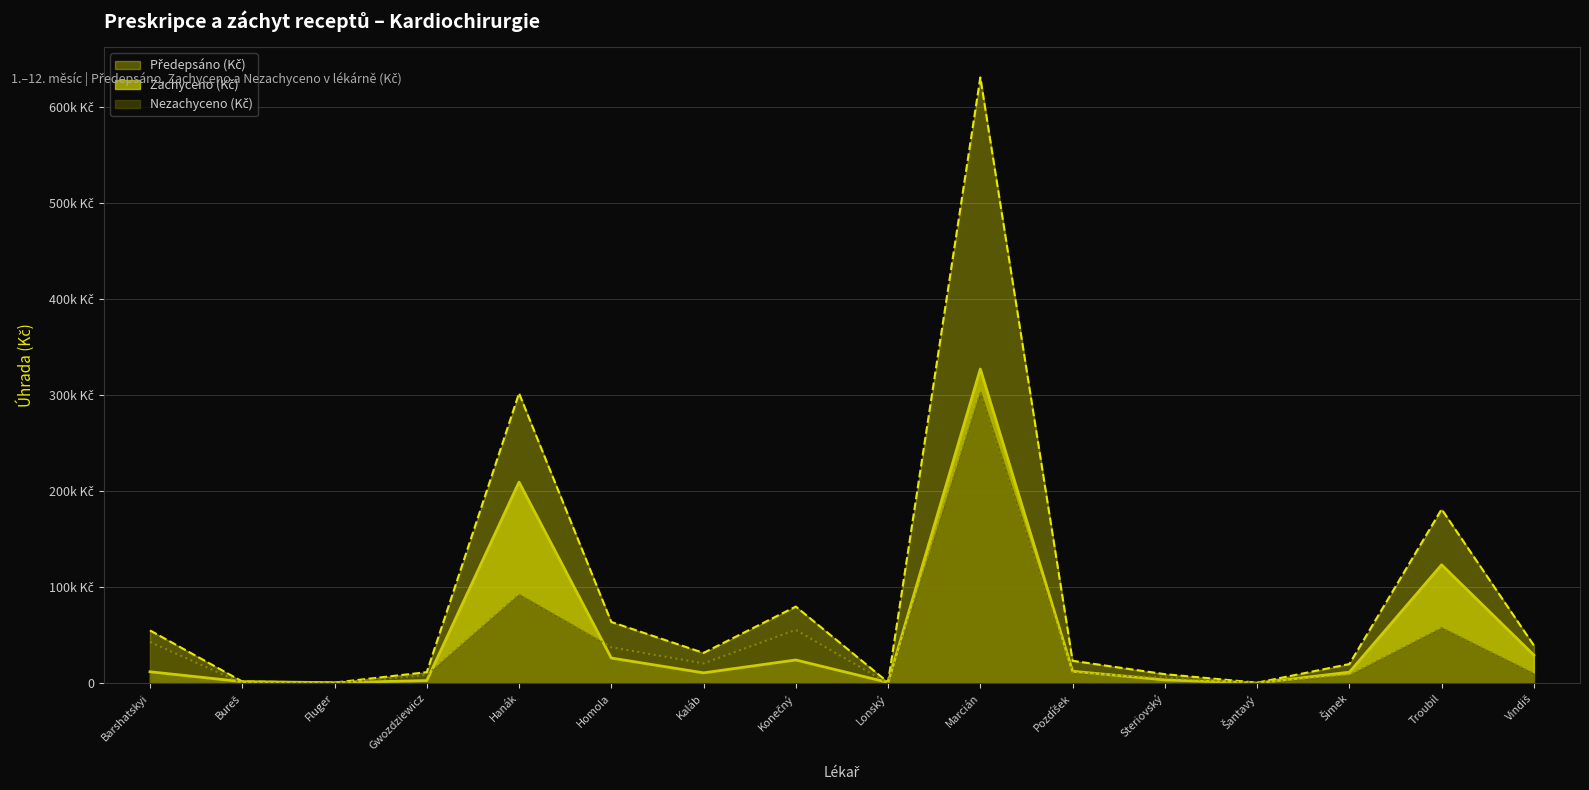

Does the chart display data point markers on the line(s)?

No